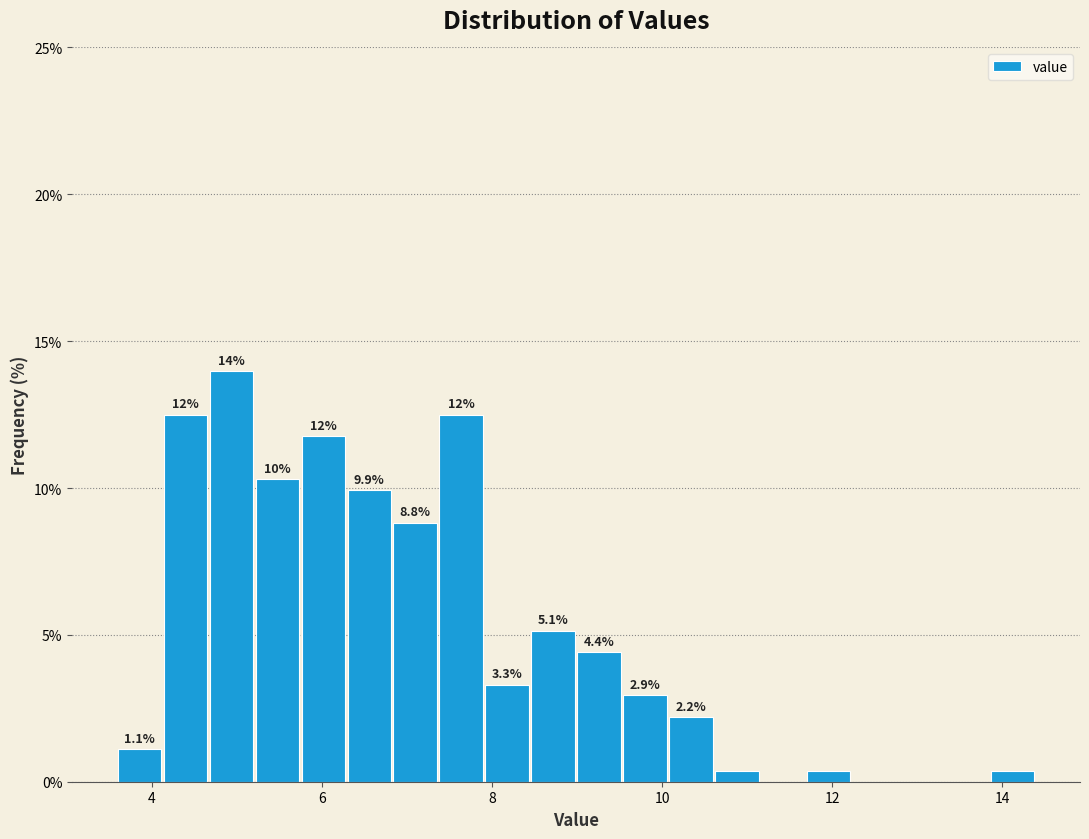

Read against the x-axis, roughly where is the centre of the tallest bar?

5.0